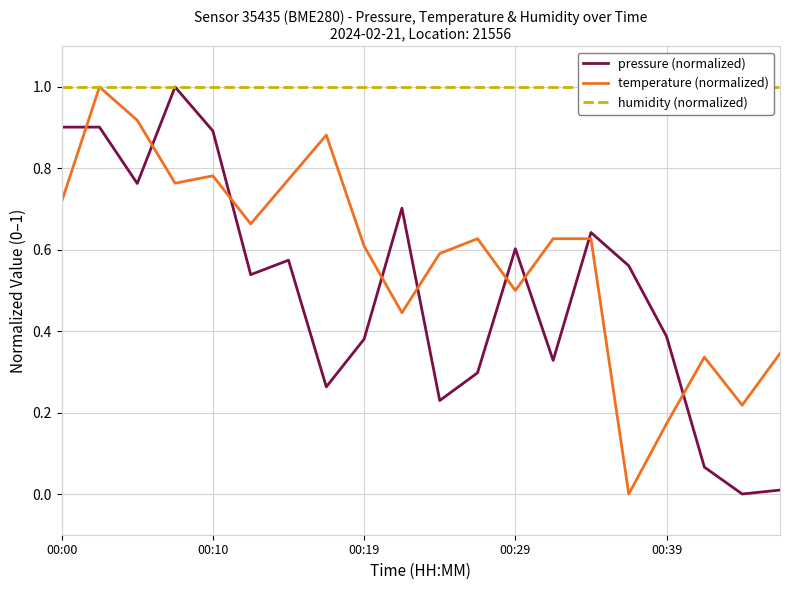

At how many categories does at least one series exceed 0?

20